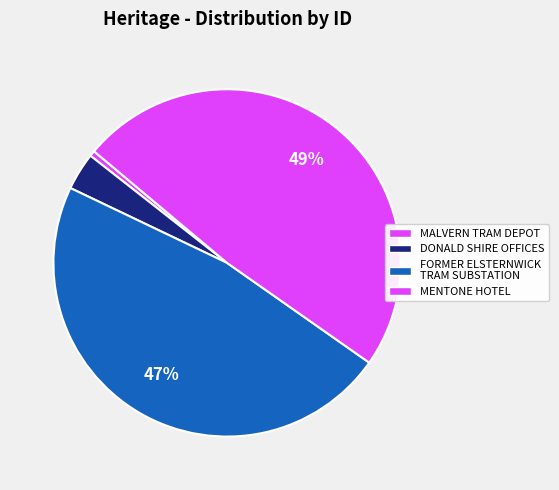

How many slices are in this pie chart?

4